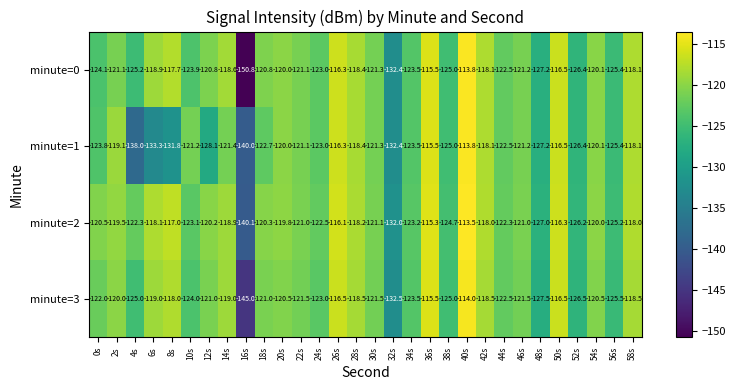

What is the maximum value shown in the chart?

-113.5